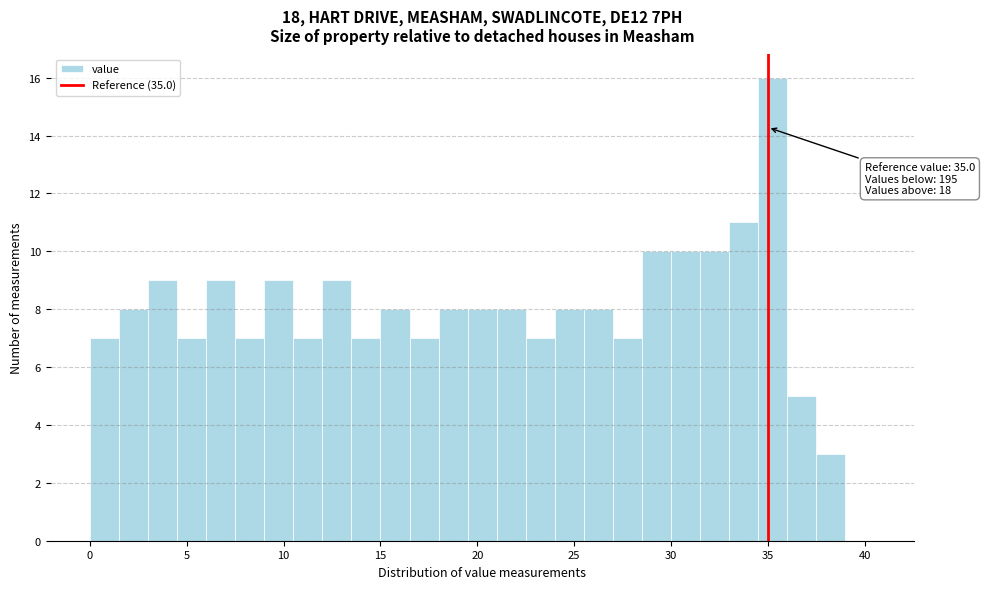

Read against the x-axis, roughly where is the centre of the tallest bar?

35.5